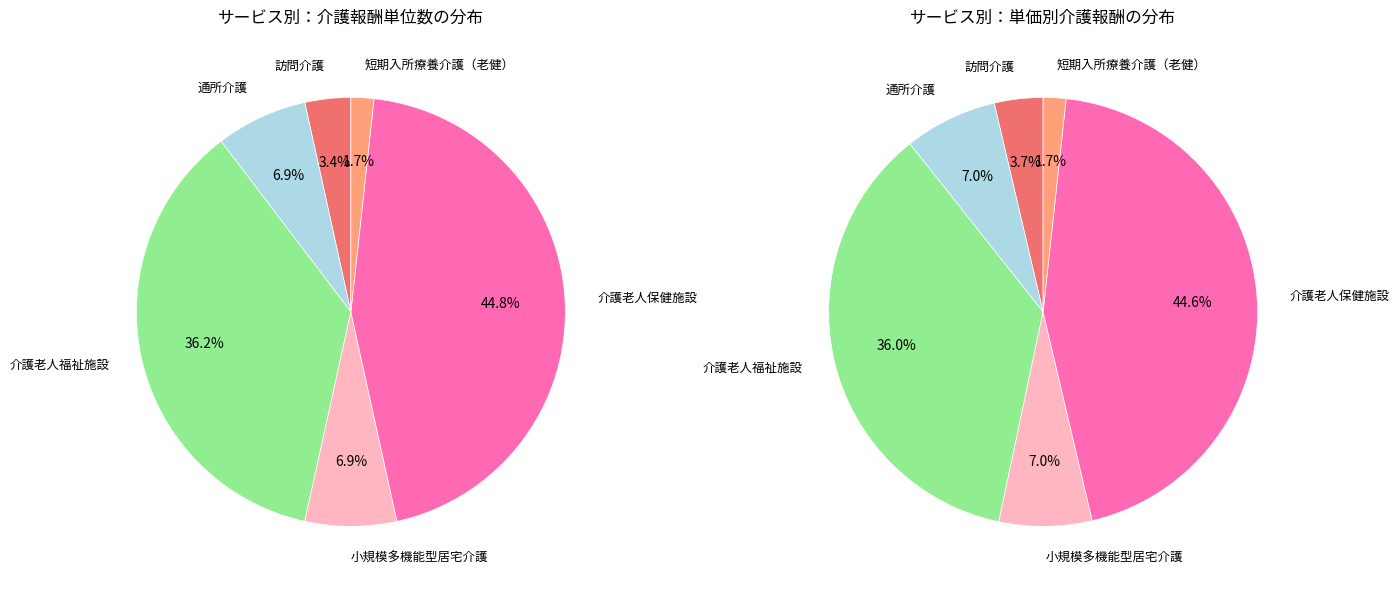

The 通所介護 slice represents 1% of the pie. True or false?

False